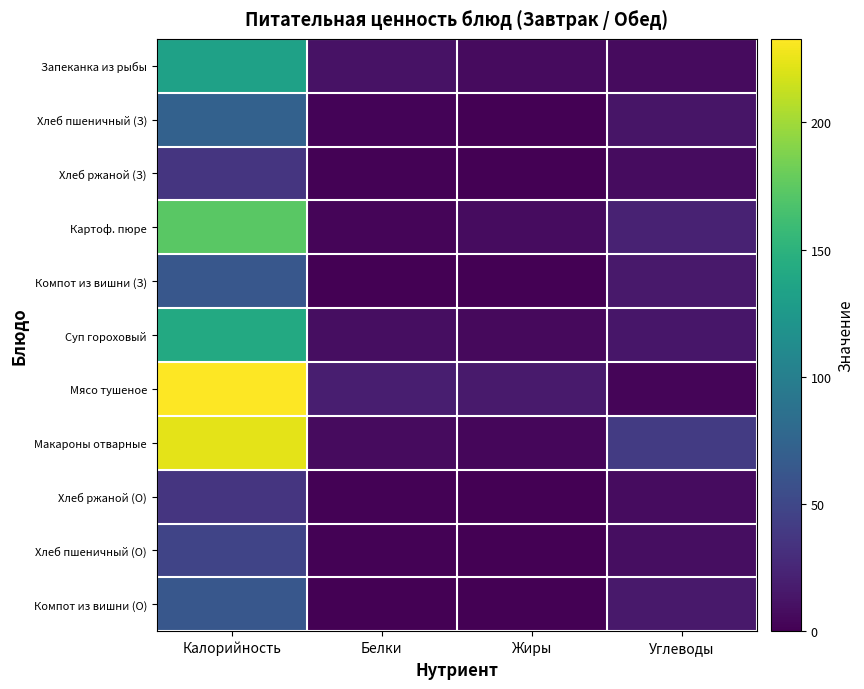

At which category is the sum across all series the highest?

Калорийность